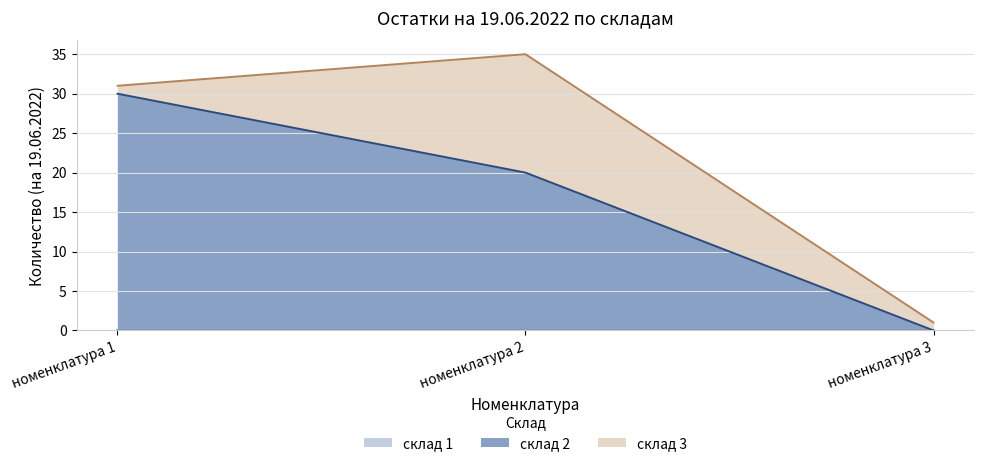

Between номенклатура 2 and номенклатура 3, which series saw the biggest shift?

склад 2